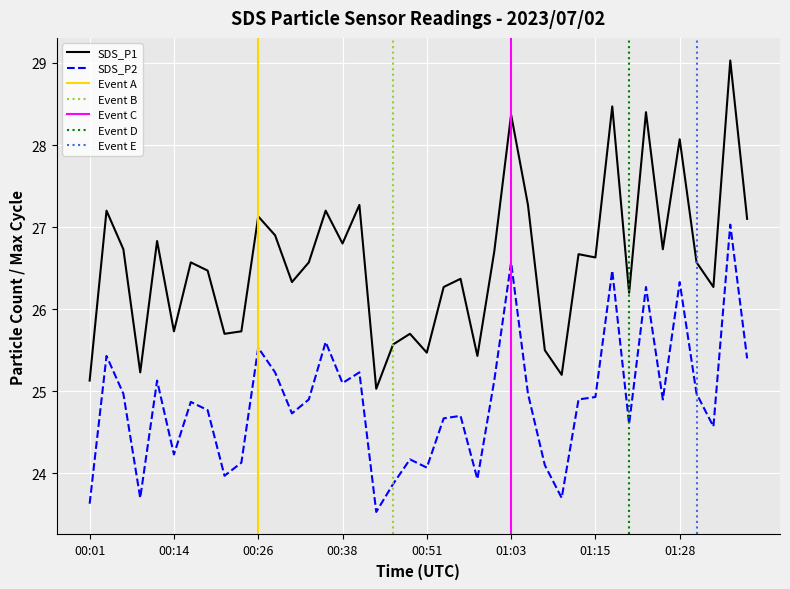

At which label does SDS_P1 first exceed 26?

00:04